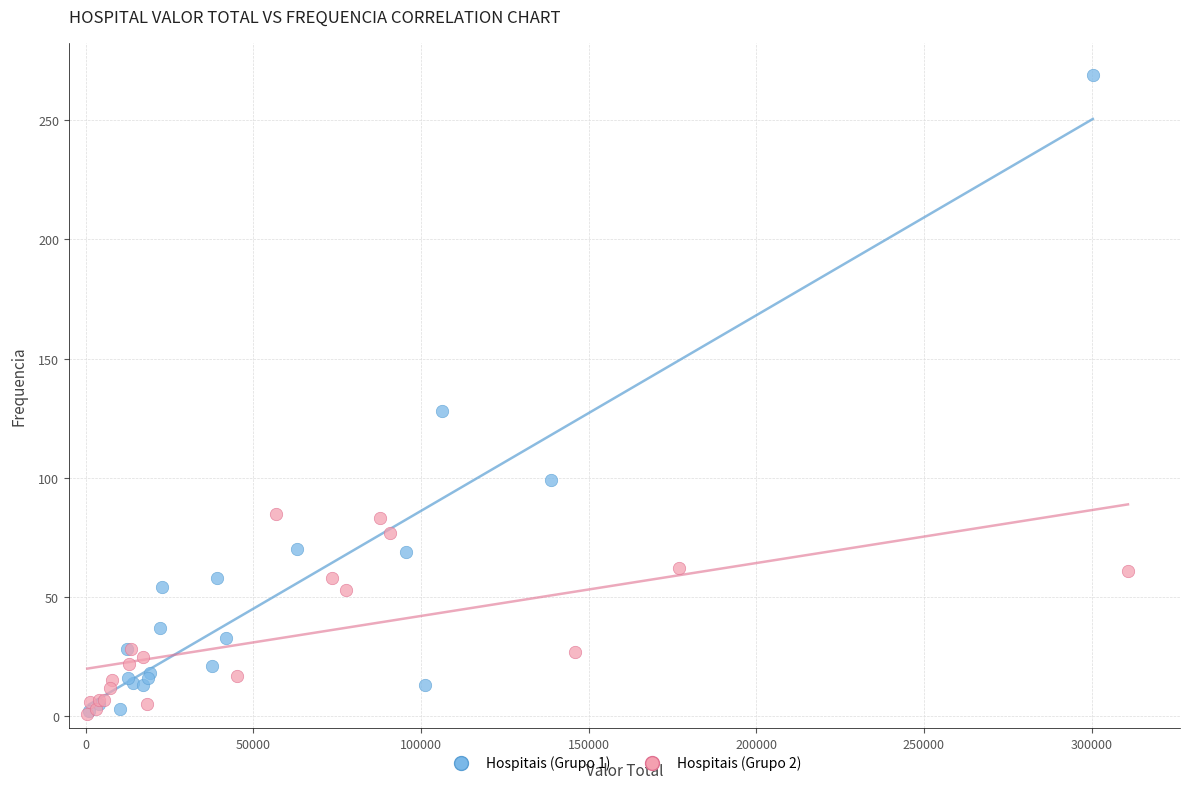

Which series has the widest spread of Y values?

Hospitais (Grupo 1)